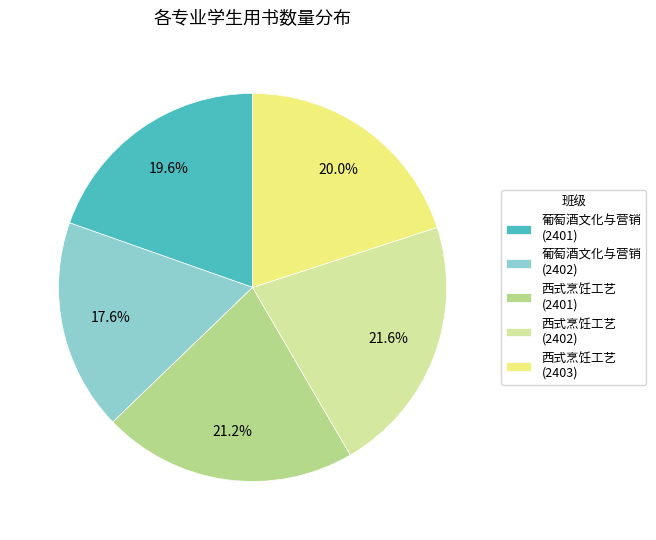

Which has a higher value, 西式烹饪工艺 (2401) or 葡萄酒文化与营销 (2402)?

西式烹饪工艺 (2401)